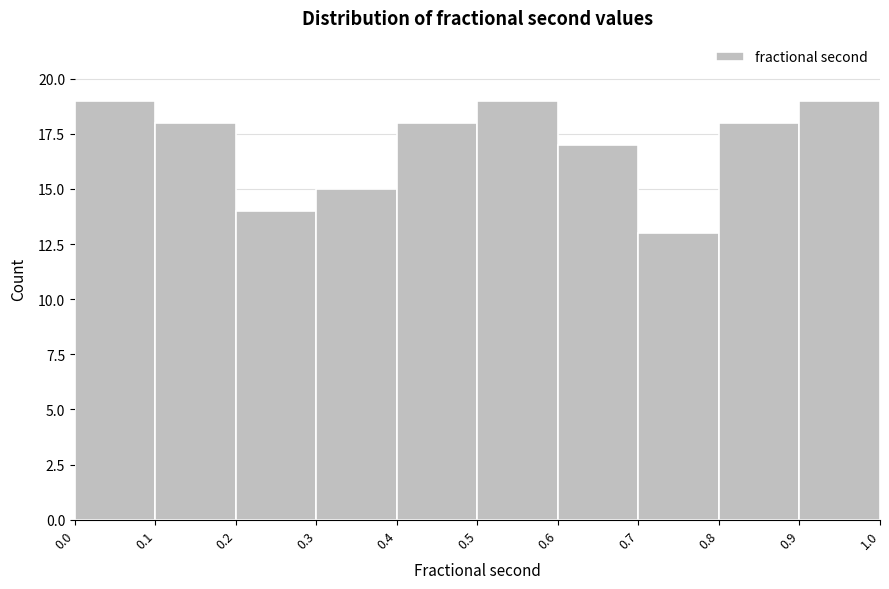

Reading left to right, transcribe this chart: for each bar, give the range it covers on the x-axis and its height. The values are not printed on the chart, so give them approximately, as read against the axis.

0.0 to 0.1: 19
0.1 to 0.2: 18
0.2 to 0.3: 14
0.3 to 0.4: 15
0.4 to 0.5: 18
0.5 to 0.6: 19
0.6 to 0.7: 17
0.7 to 0.8: 13
0.8 to 0.9: 18
0.9 to 1.0: 19